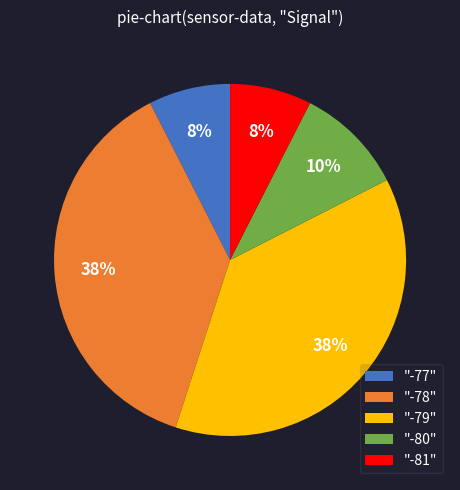

The "-81" slice represents 7% of the pie. True or false?

True